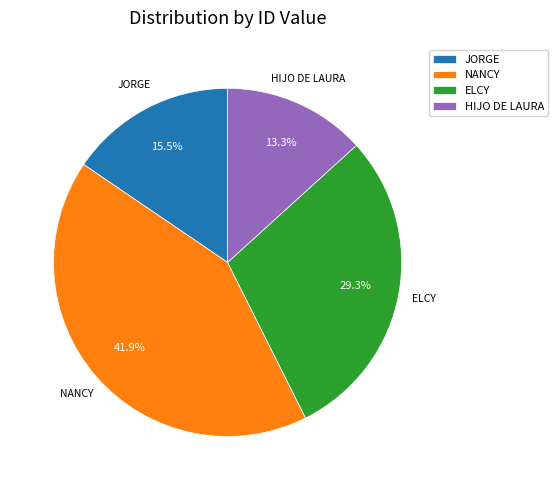

What is the smallest slice in the pie chart?

HIJO DE LAURA